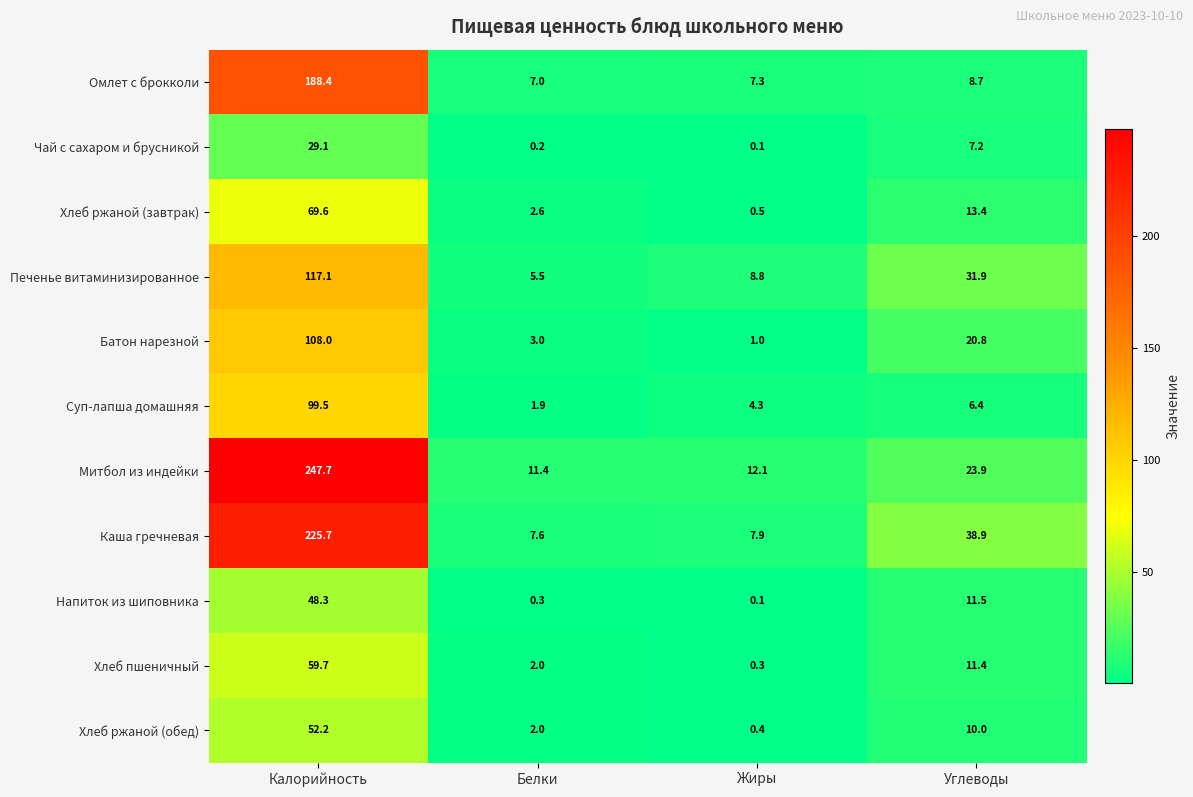

Rank the series by their maximum value, from lowest to highest.

Чай с сахаром и брусникой, Напиток из шиповника, Хлеб ржаной (обед), Хлеб пшеничный, Хлеб ржаной (завтрак), Суп-лапша домашняя, Батон нарезной, Печенье витаминизированное, Омлет с брокколи, Каша гречневая, Митбол из индейки